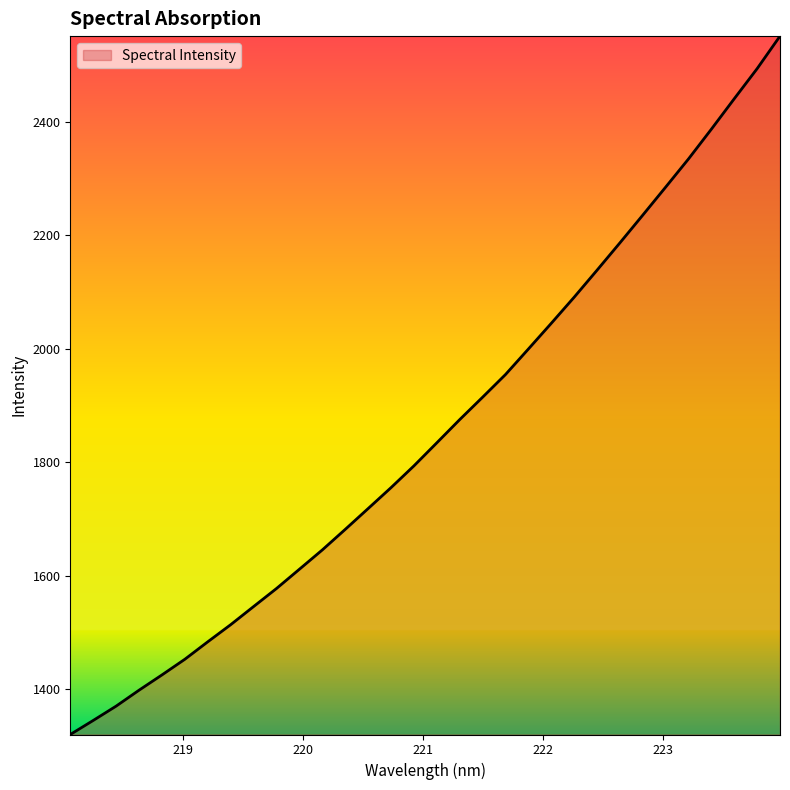

What is the difference between the second highest and second lowest values?

1148.5